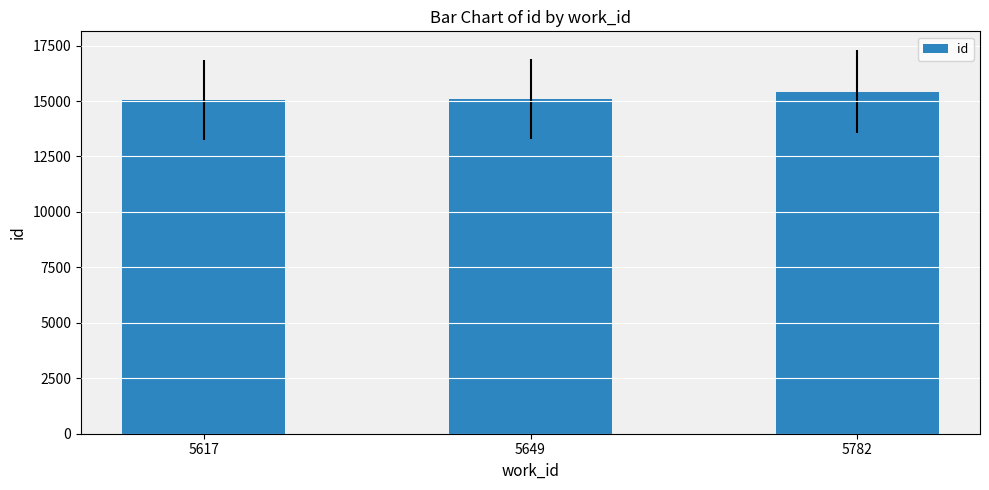

The chart shows a value of 15428 at 5782. True or false?

True